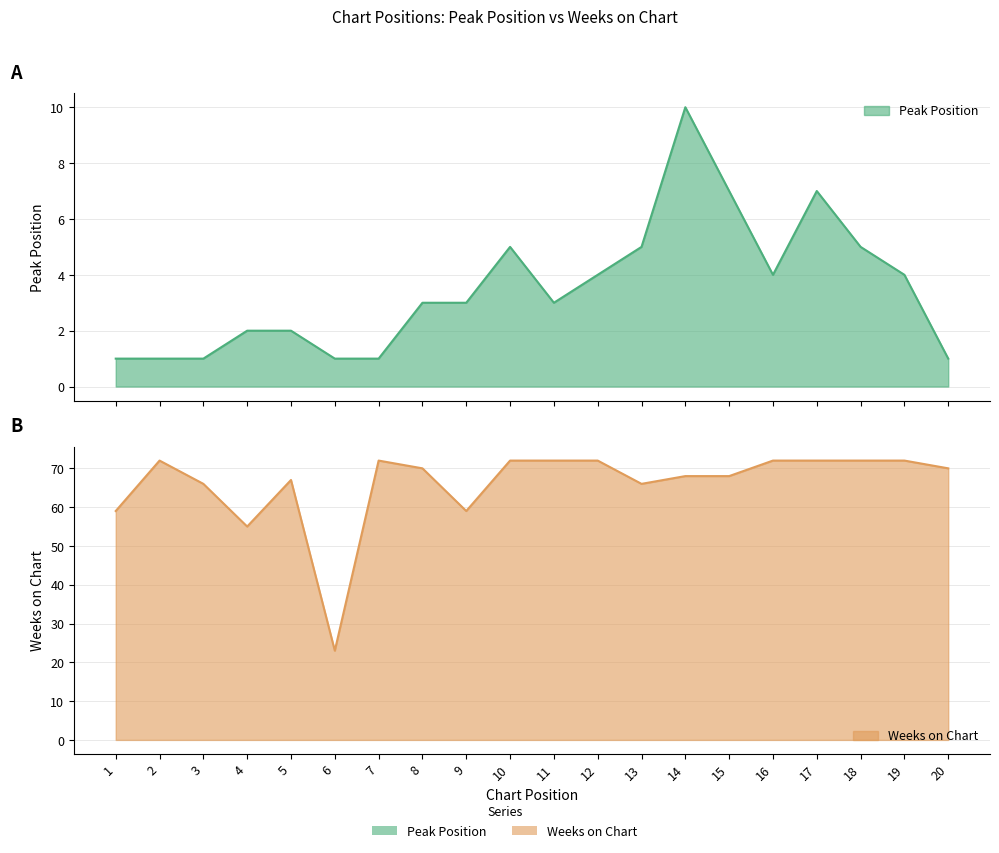

Rank the series by their maximum value, from lowest to highest.

Peak Position, Weeks on Chart